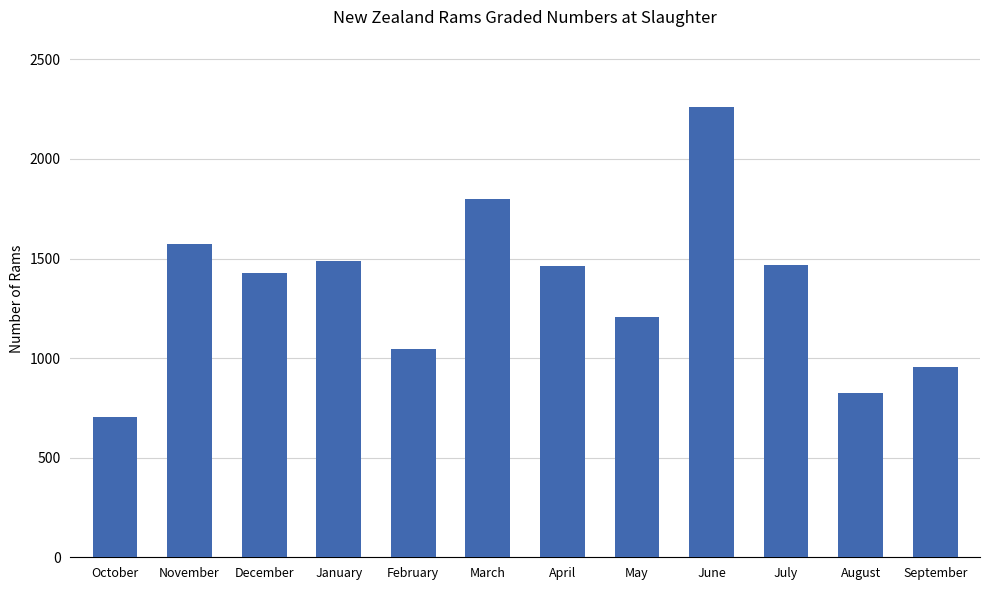

What position from the right is April?

6